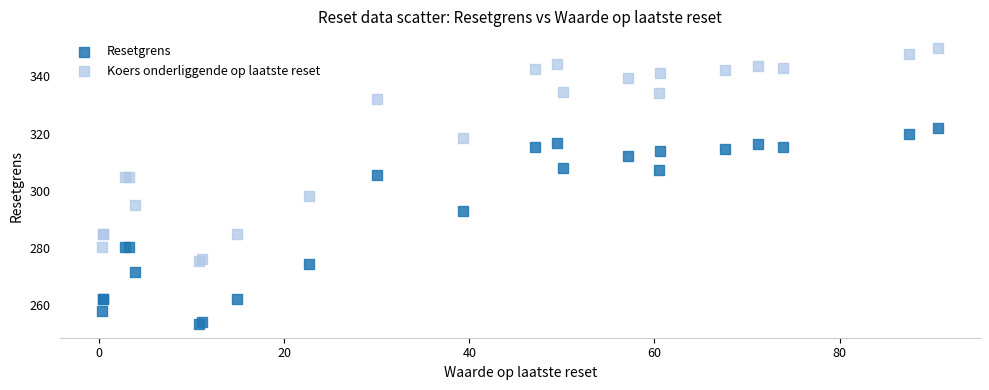

Which series reaches the maximum Y coordinate?

Koers onderliggende op laatste reset